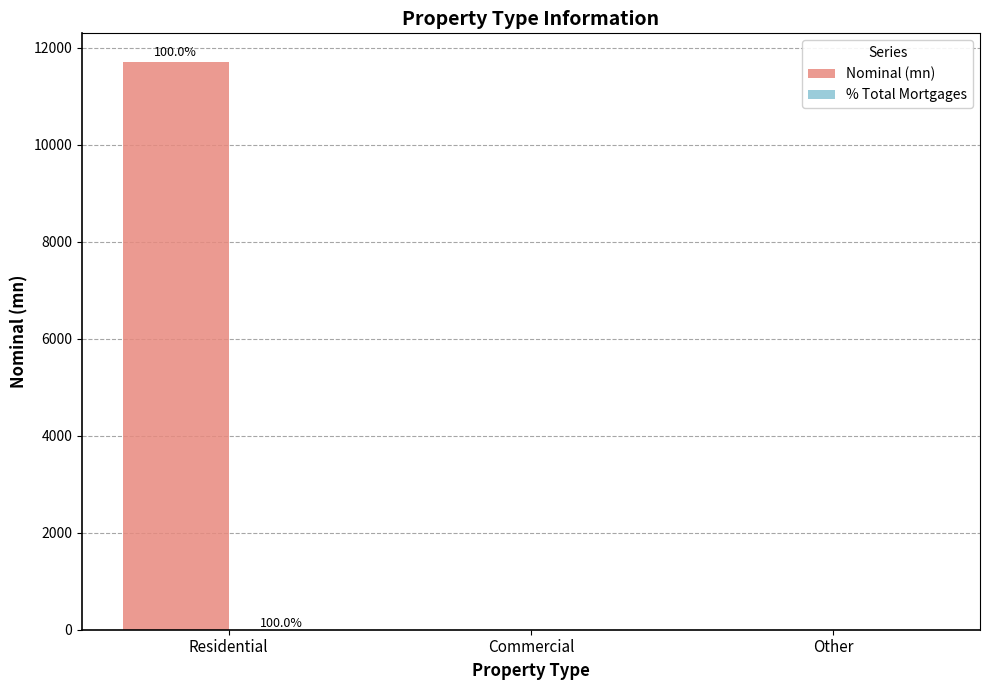

At which category is the sum across all series the highest?

Residential